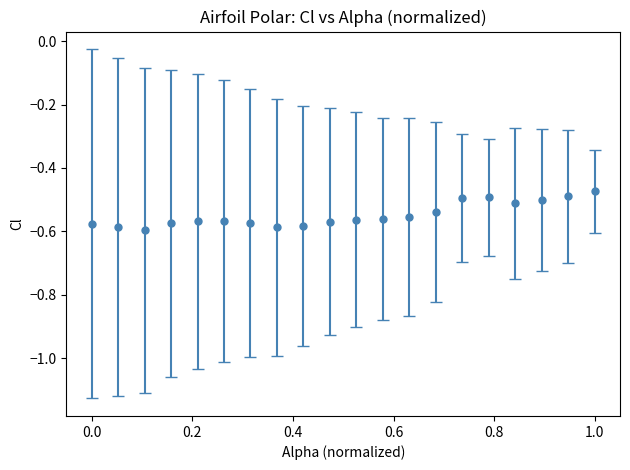

True or false: there are more than 0 points higher than both neighbors.

True